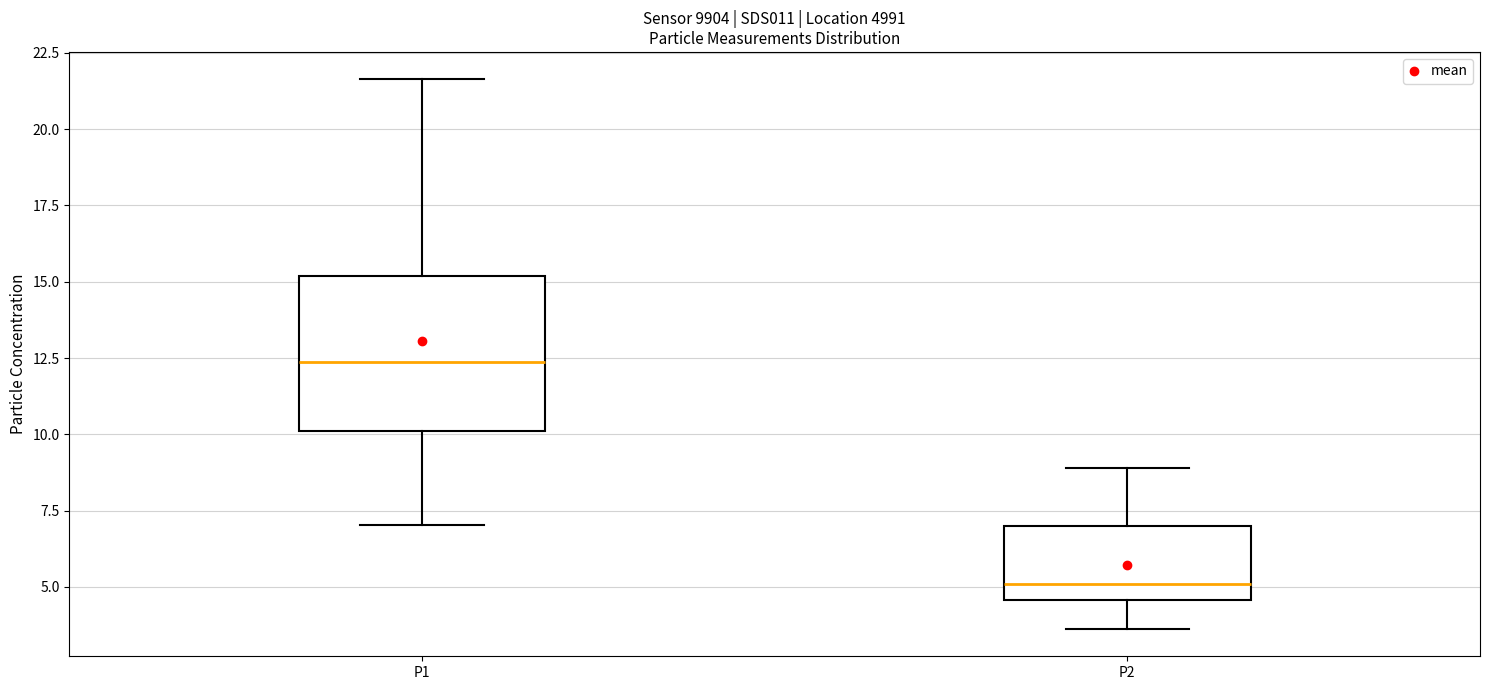

Reading left to right, transcribe this box plot: for each box, give where its median line is, the range the box spans, and where its two whiskers end, as read against the y-axis. The values are not printed on the chart, so give them approximately, as read against the axis.

P1: median 12.5, box 10.0 to 15.0, whiskers 7.0 to 21.5
P2: median 5.0, box 4.5 to 7.0, whiskers 3.5 to 9.0